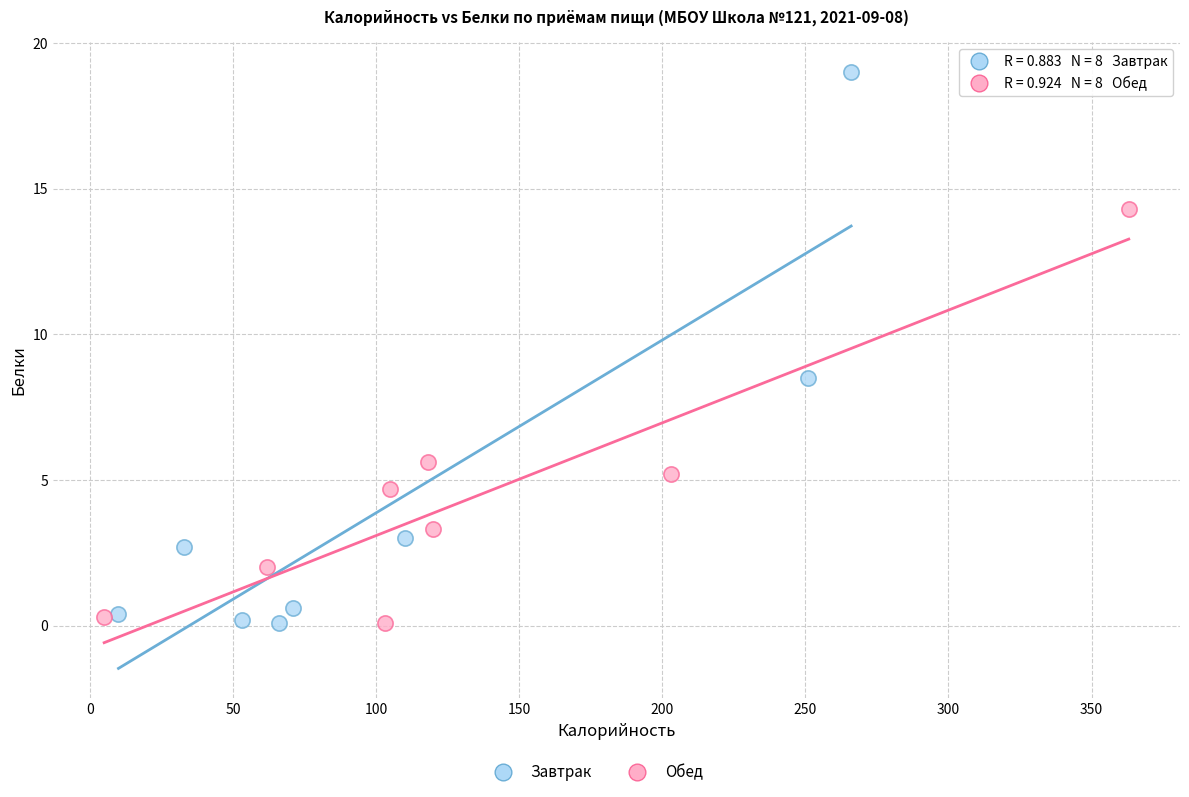

Which series contains the highest Y value?

Завтрак